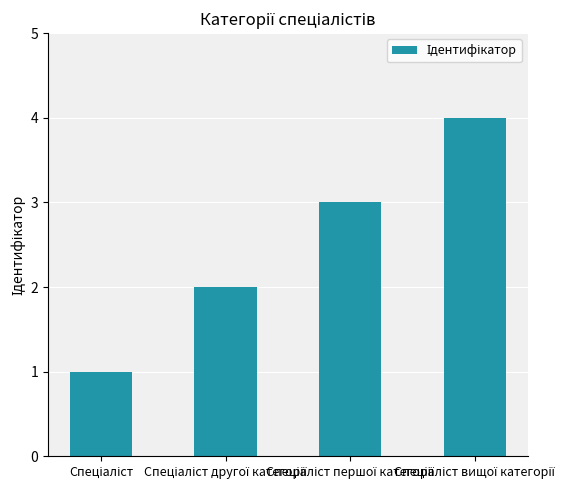

What is the difference between the maximum and minimum values?

3